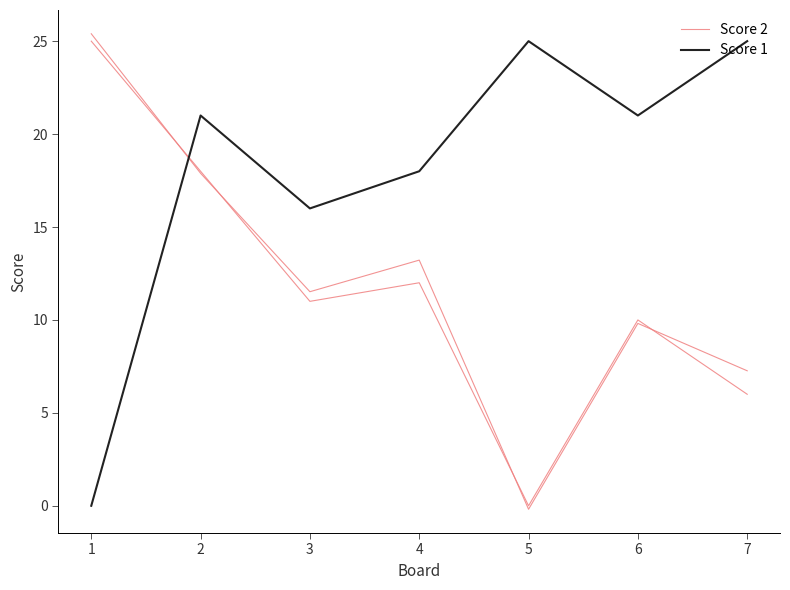

Between which two adjacent categories do Score 2 and Score 1 first intersect?

1 and 2